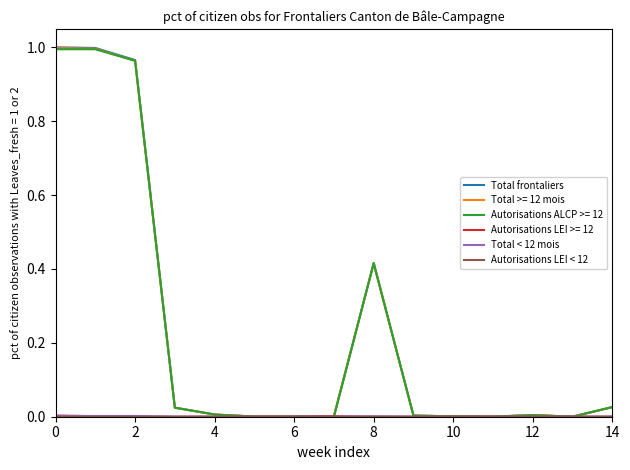

Count the number of data series in this chart.

6